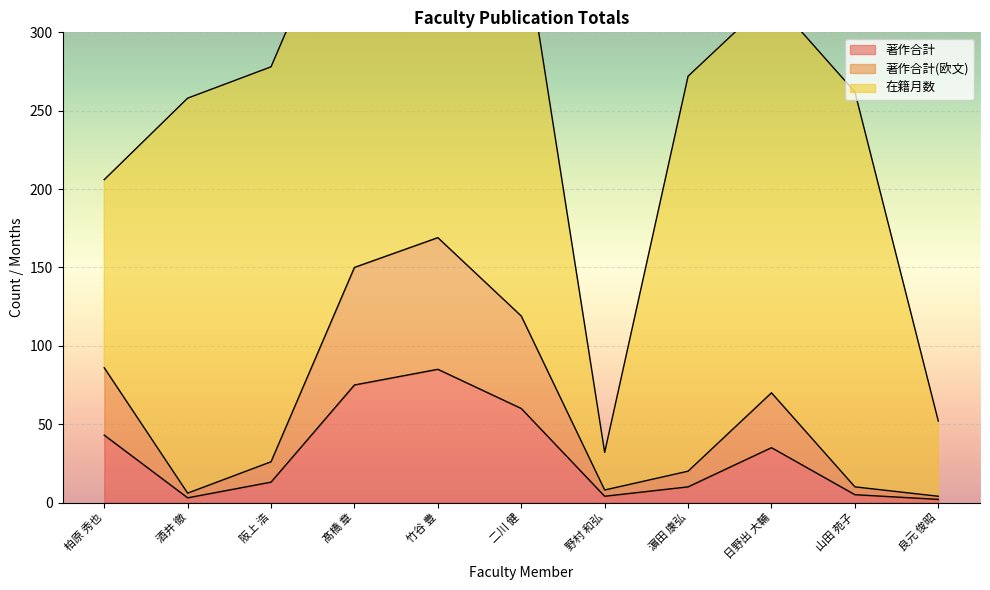

Which category has the lowest value across all series?

良元 俊昭